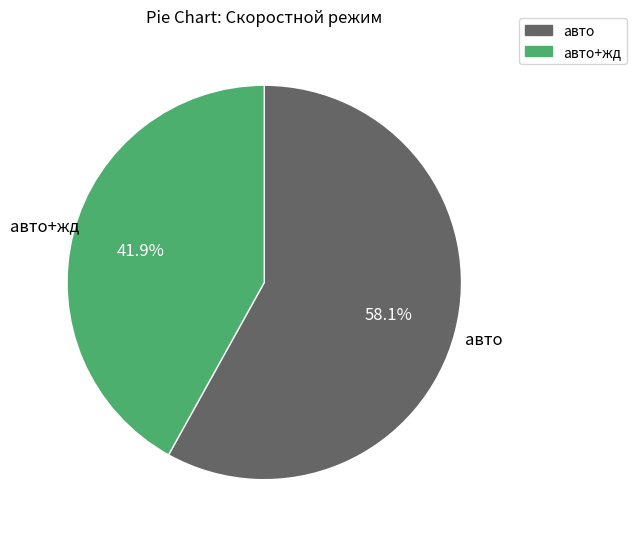

Is there a majority slice in this chart?

Yes